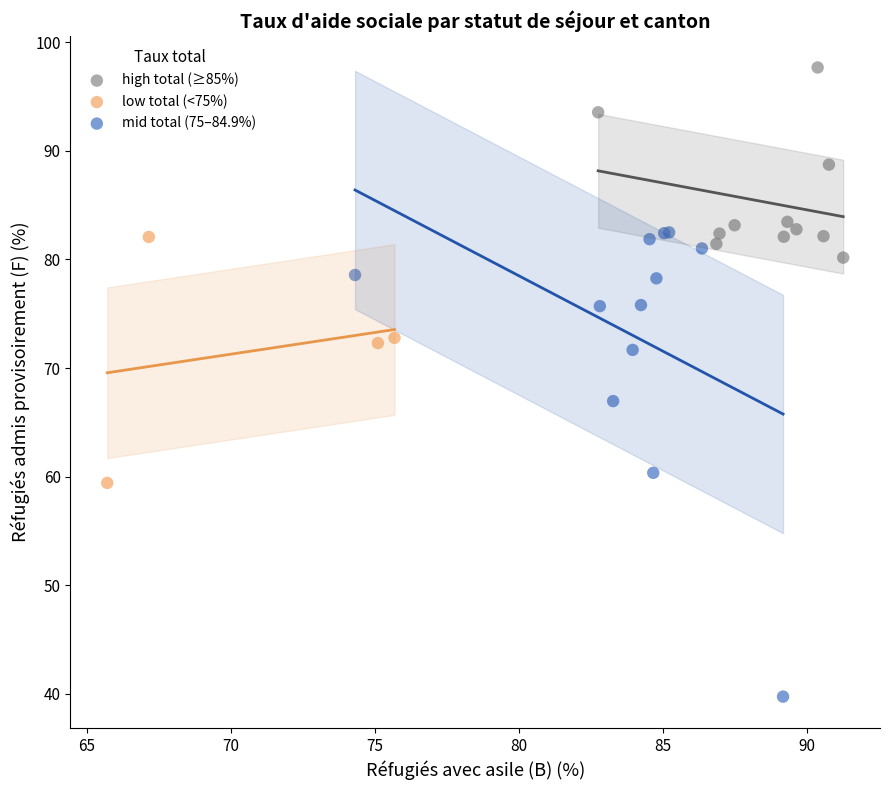

Which series has the largest Y range (max minus min)?

mid total (75–84.9%)